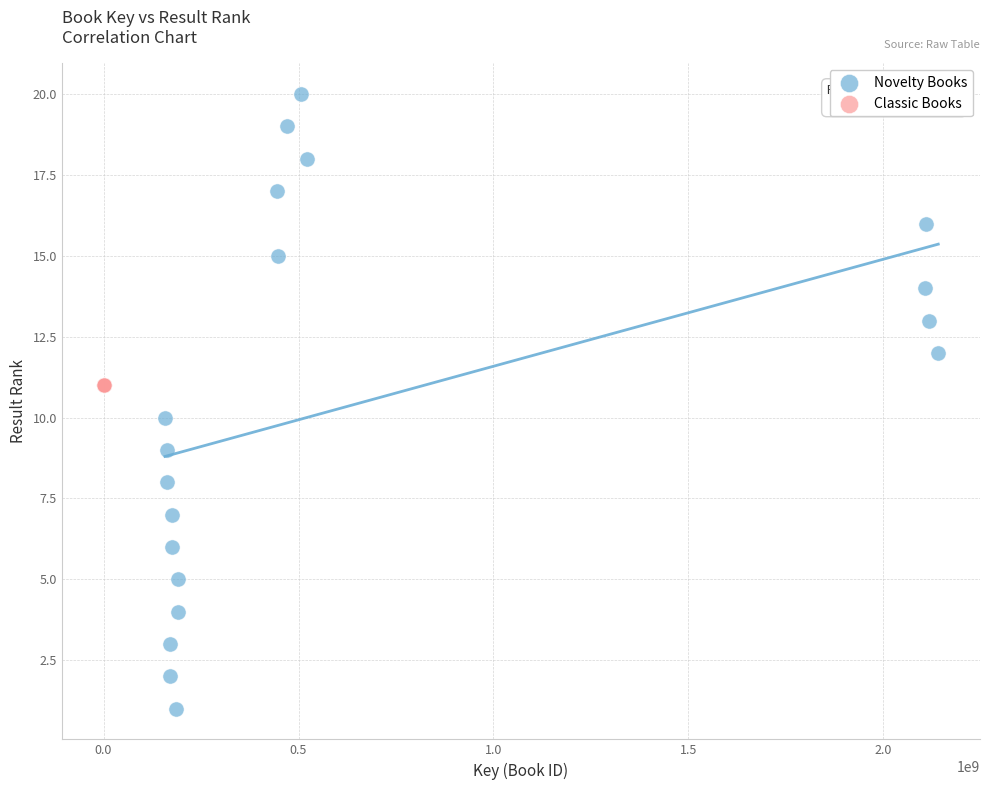

Which series contains the lowest Y value?

Novelty Books